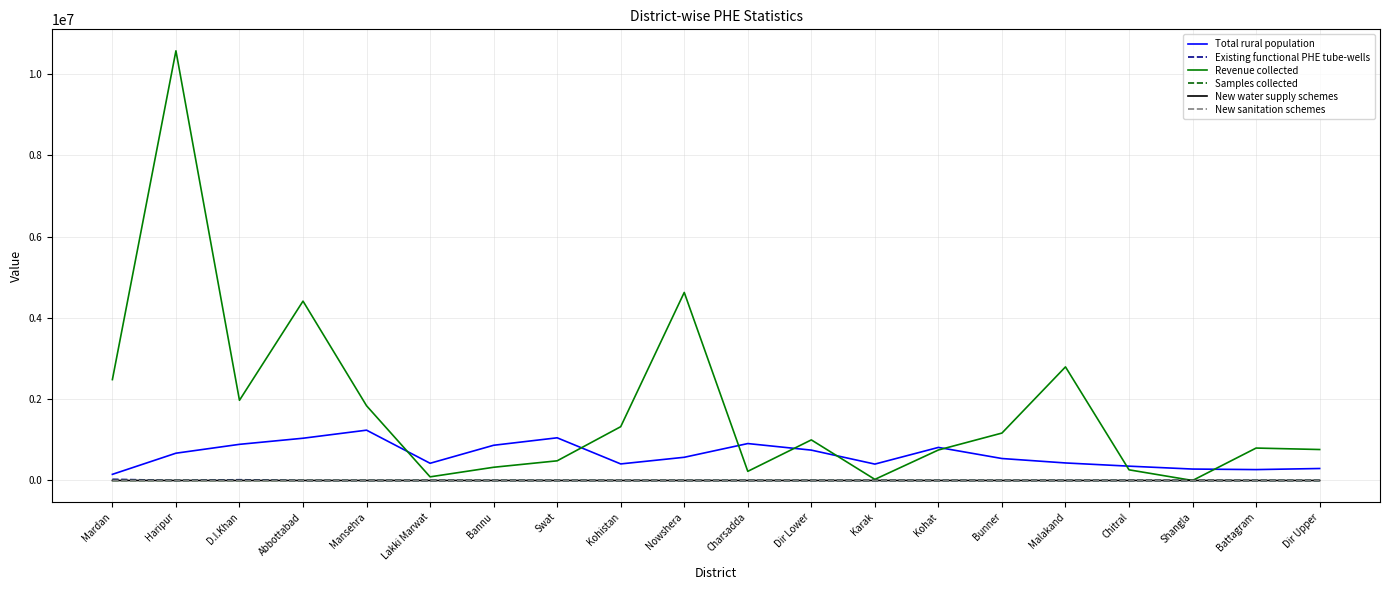

Which category has the highest value across all series?

Haripur